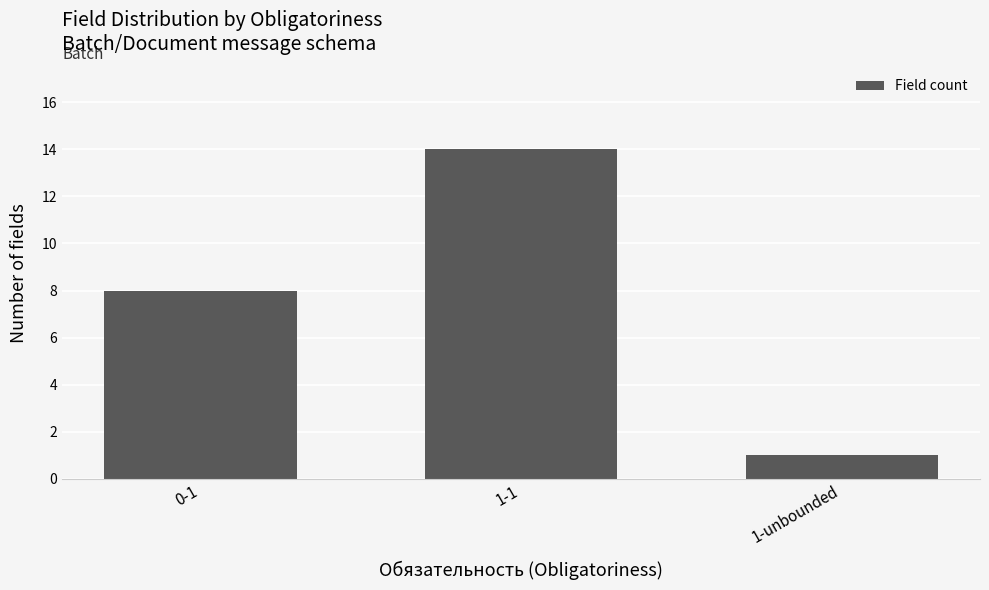

What is the greatest value displayed?

14